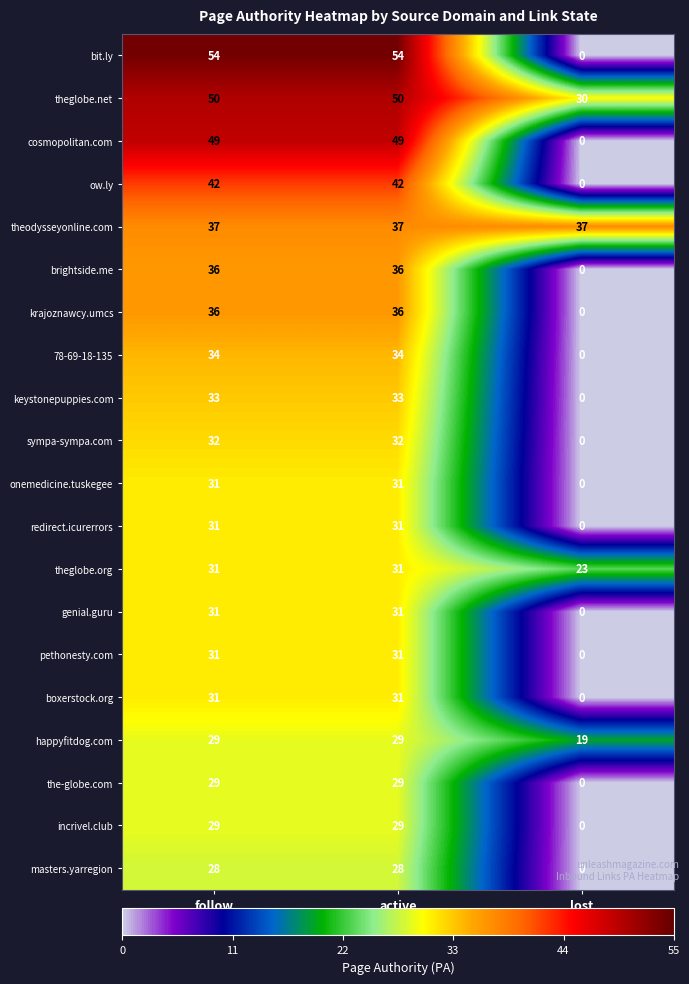

Between active and lost, which series saw the biggest shift?

bit.ly